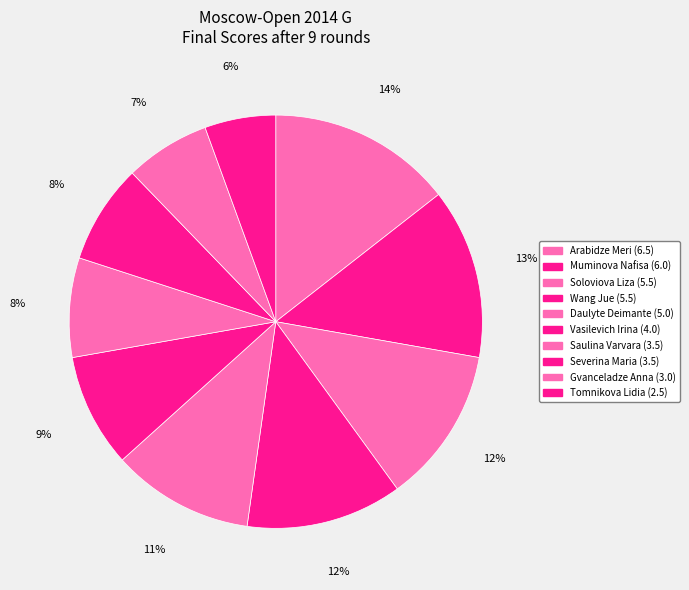

True or false: Daulyte Deimante accounts for 11% of the total.

True